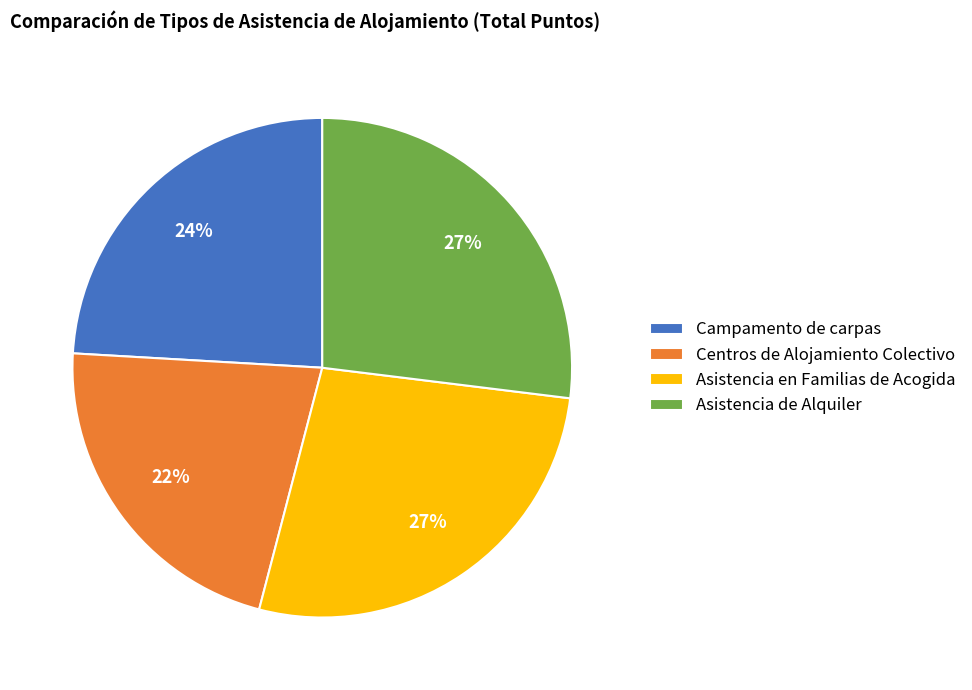

What percentage is the Centros de Alojamiento Colectivo slice, to the nearest percent?

22%